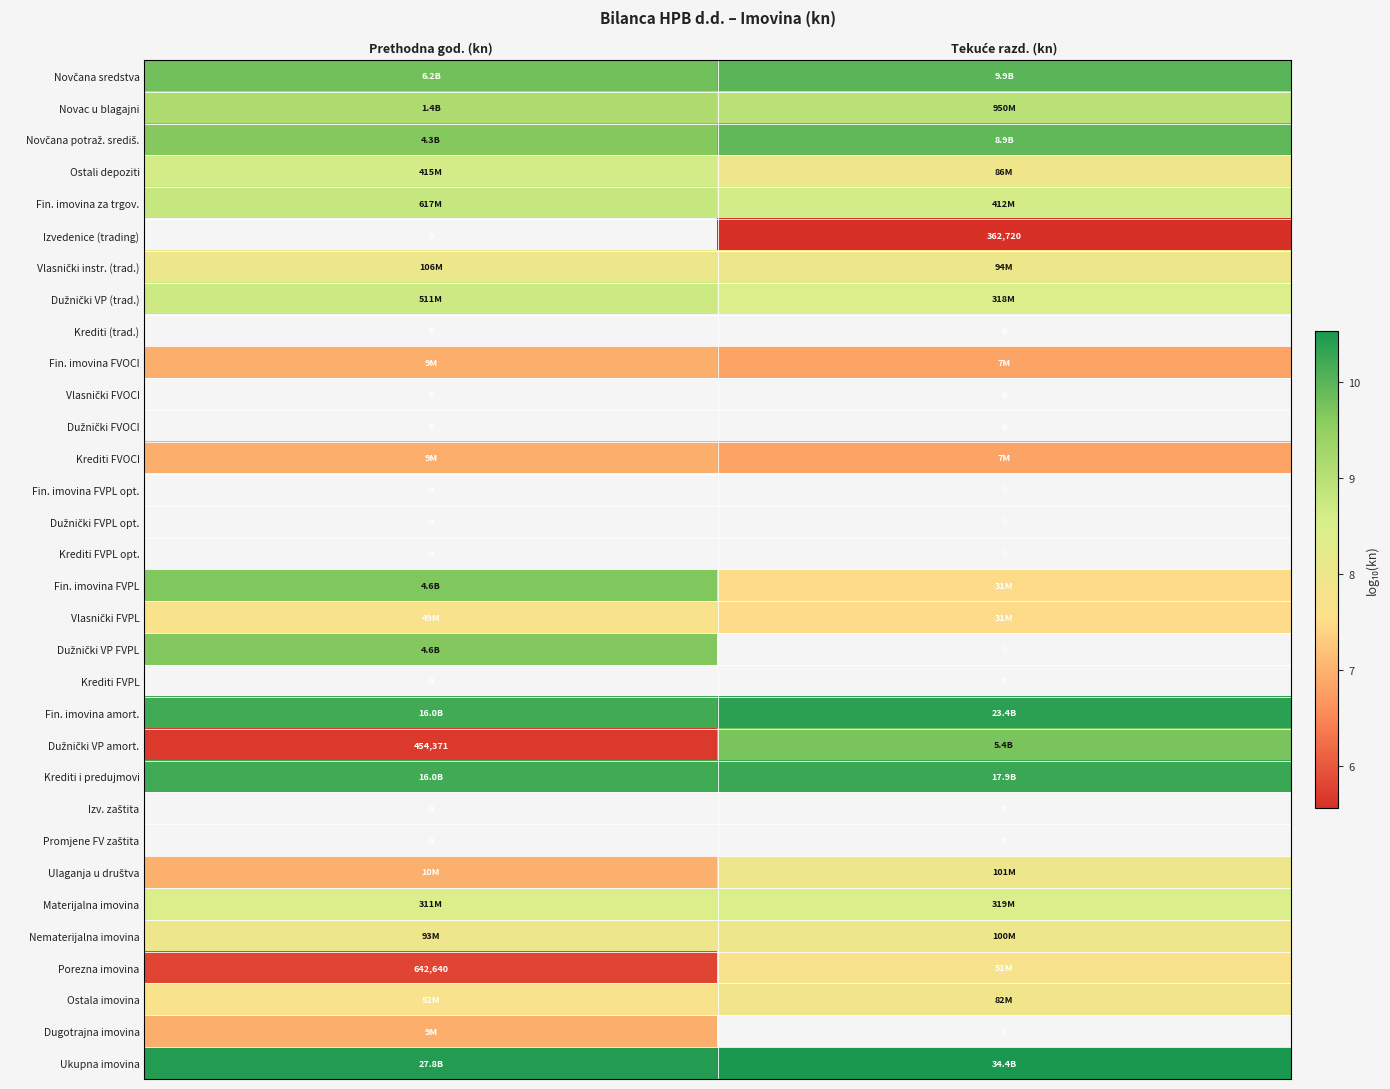

The Dužnički VP amort. series shows 16.8 at Tekuće razd. (kn). True or false?

False